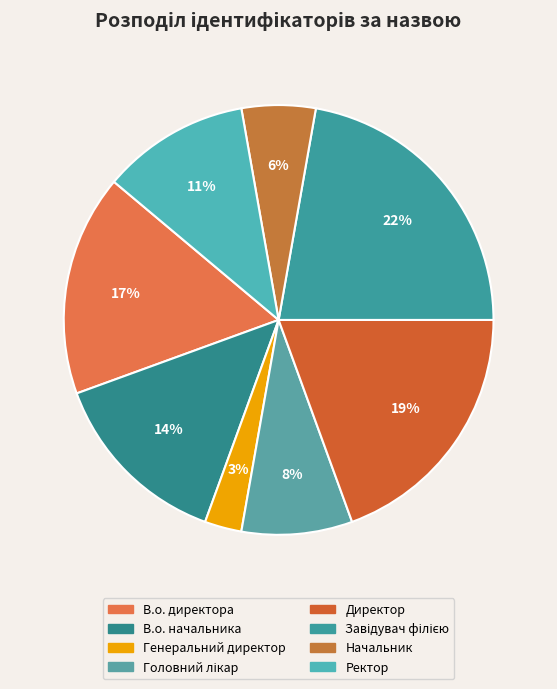

What is the largest slice in the pie chart?

Завідувач філією